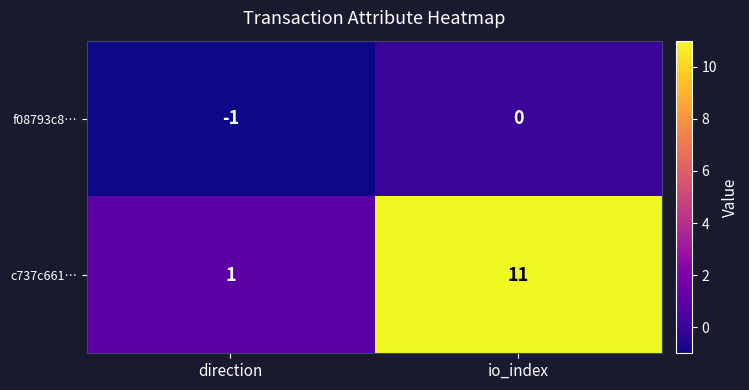

Where is c737c661… nearest to the value 6?

direction